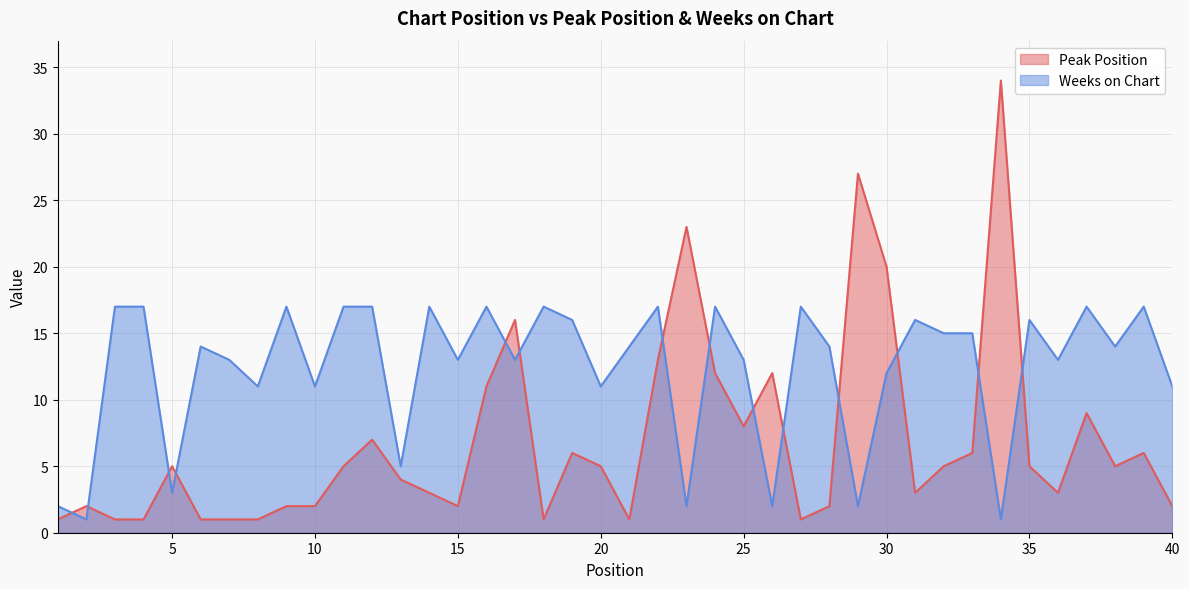

List the series in order of their peak value, lowest first.

Weeks on Chart, Peak Position